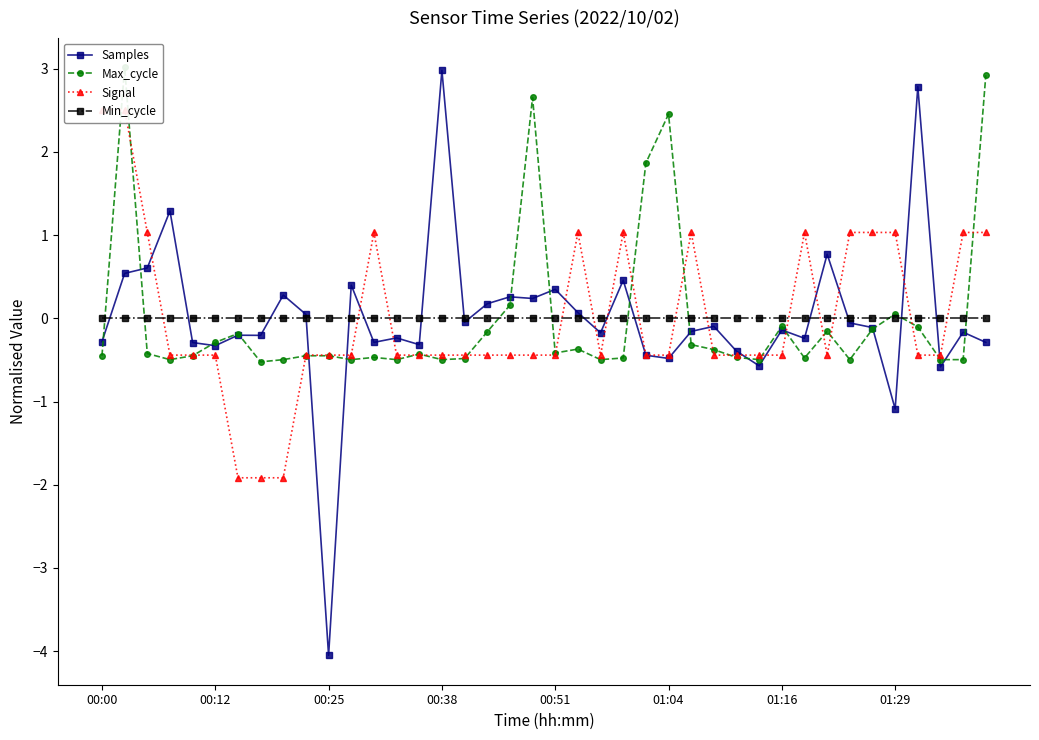

In Signal, how many points are lower than both neighbors (excluding endpoints)?

2